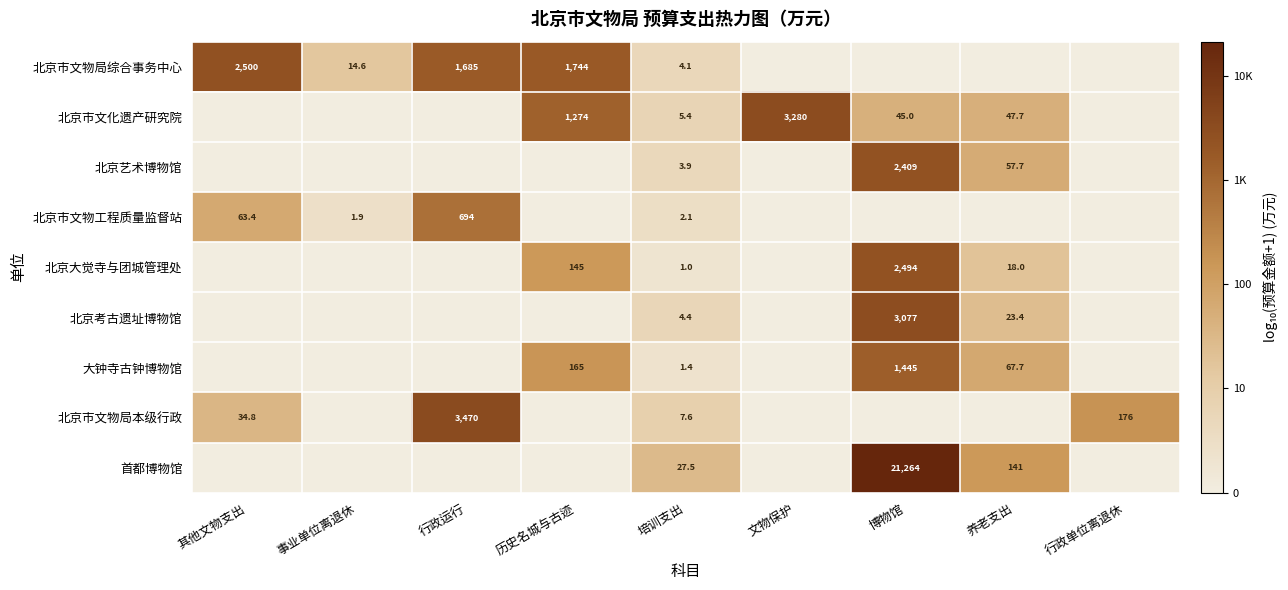

At which category does the chart reach its minimum across all series?

文物保护